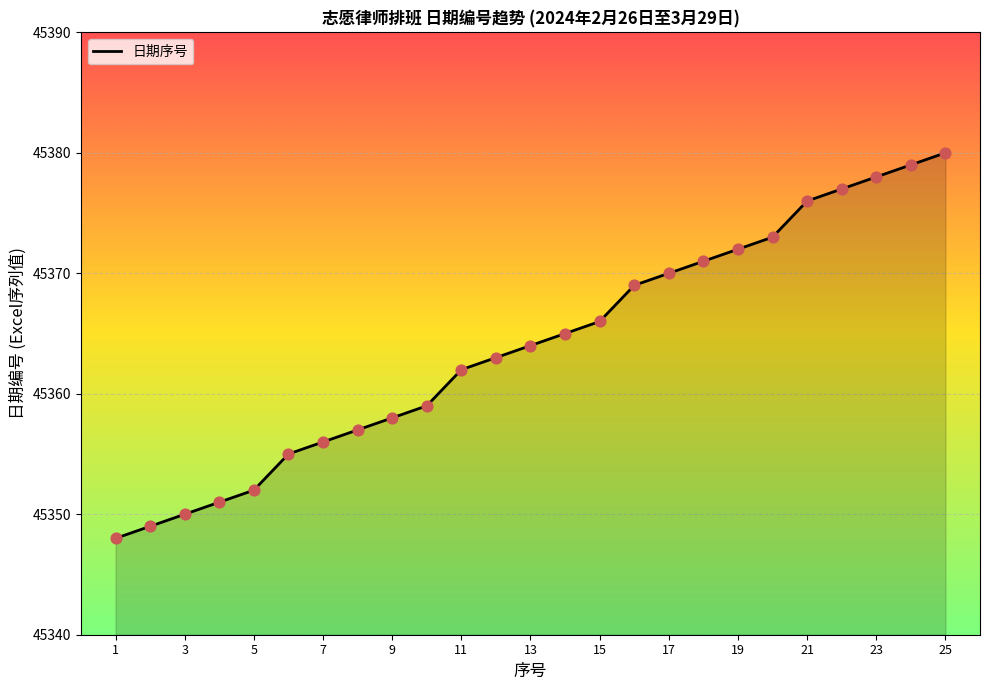

What is the maximum value shown in the chart?

45380